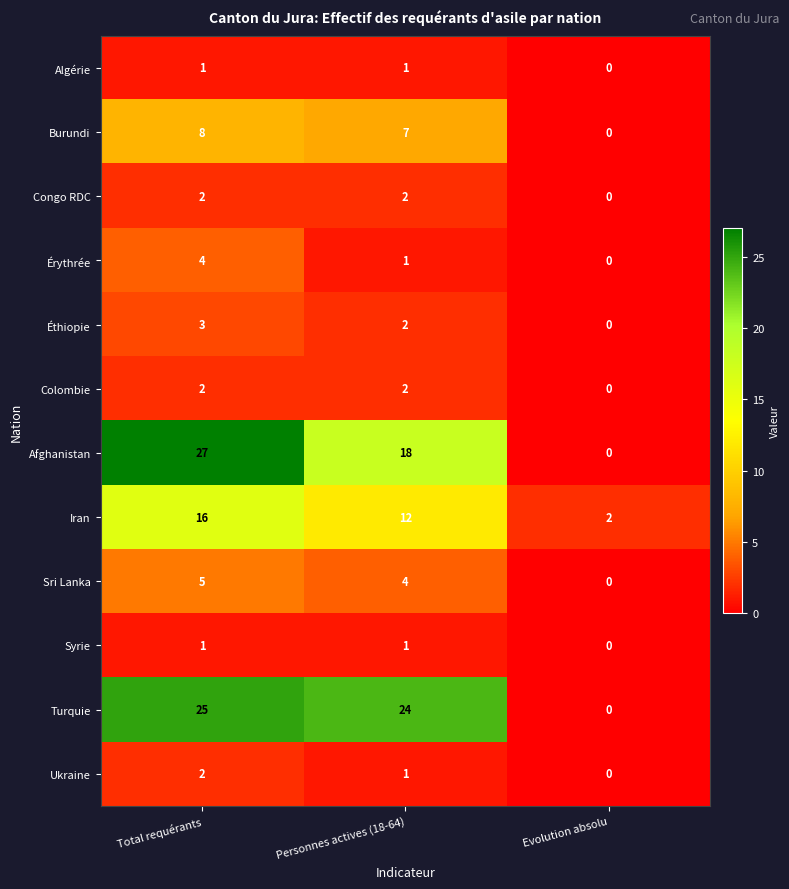

Which category has the lowest value across all series?

Evolution absolu